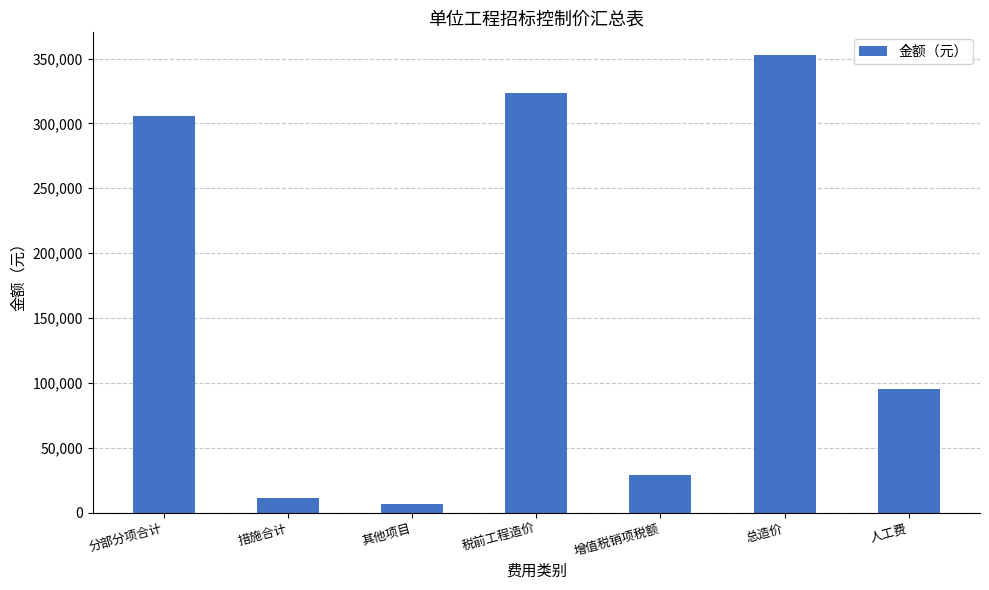

Which has a higher value, 措施合计 or 增值税销项税额?

增值税销项税额